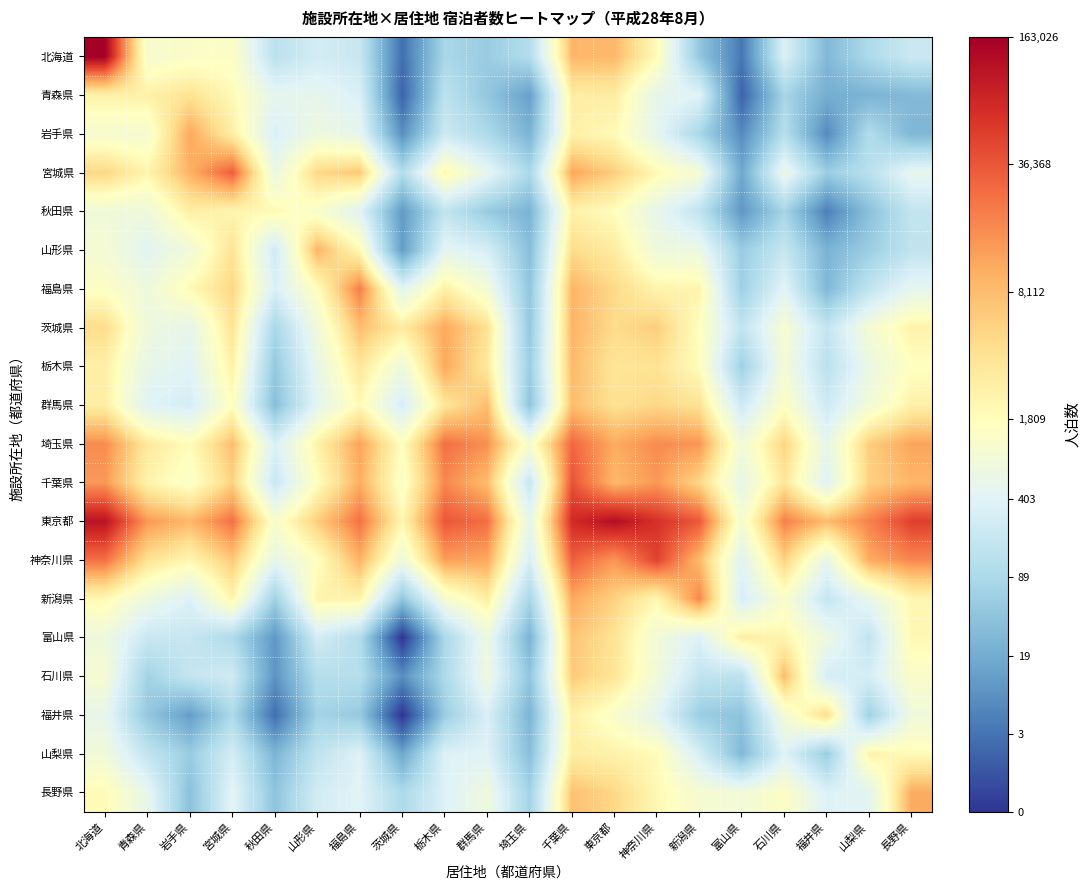

Reading left to right, what are all the values shown in this chart?

北海道: 北海道=12.0	青森県=7.0	岩手県=7.2	宮城県=7.3	秋田県=4.9	山形県=5.6	福島県=5.3	茨城県=1.4	栃木県=4.4	群馬県=4.0	埼玉県=4.7	千葉県=9.1	東京都=9.1	神奈川県=7.5	新潟県=3.9	富山県=1.6	石川県=5.8	福井県=3.4	山梨県=4.6	長野県=5.4
青森県: 北海道=7.8	青森県=7.9	岩手県=8.2	宮城県=7.6	秋田県=6.2	山形県=6.3	福島県=5.8	茨城県=1.1	栃木県=5.0	群馬県=3.9	埼玉県=2.6	千葉県=8.0	東京都=8.0	神奈川県=6.3	新潟県=6.0	富山県=1.1	石川県=4.4	福井県=3.0	山梨県=3.2	長野県=3.4
岩手県: 北海道=7.0	青森県=7.0	岩手県=9.3	宮城県=7.9	秋田県=5.8	山形県=6.6	福島県=6.3	茨城県=2.2	栃木県=5.4	群馬県=4.6	埼玉県=3.2	千葉県=7.8	東京都=7.6	神奈川県=6.2	新潟県=4.5	富山県=2.1	石川県=4.8	福井県=2.1	山梨県=4.7	長野県=3.3
宮城県: 北海道=8.5	青森県=7.7	岩手県=9.2	宮城県=10.4	秋田県=6.5	山形県=8.5	福島県=8.8	茨城県=4.7	栃木県=7.7	群馬県=6.3	埼玉県=4.5	千葉県=9.3	東京都=8.7	神奈川県=7.6	新潟県=6.9	富山県=2.9	石川県=6.5	福井県=4.1	山梨県=4.9	長野県=6.3
秋田県: 北海道=6.7	青森県=6.7	岩手県=7.9	宮城県=7.7	秋田県=7.6	山形県=7.1	福島県=6.0	茨城県=2.5	栃木県=5.1	群馬県=4.0	埼玉県=3.2	千葉県=7.9	東京都=7.4	神奈川県=6.3	新潟県=5.1	富山県=2.4	石川県=4.4	福井県=1.8	山梨県=3.6	長野県=5.2
山形県: 北海道=6.9	青森県=6.1	岩手県=6.8	宮城県=8.2	秋田県=5.5	山形県=9.1	福島県=7.6	茨城県=2.6	栃木県=6.2	群馬県=5.7	埼玉県=3.6	千葉県=8.4	東京都=8.0	神奈川県=6.7	新潟県=6.5	富山県=4.0	石川県=5.2	福井県=3.2	山梨県=4.1	長野県=5.1
福島県: 北海道=7.3	青森県=6.6	岩手県=7.6	宮城県=8.5	秋田県=5.8	山形県=7.4	福島県=10.0	茨城県=6.1	栃木県=7.9	群馬県=6.9	埼玉県=3.8	千葉県=9.1	東京都=8.5	神奈川県=7.8	新潟県=7.8	富山県=4.2	石川県=6.1	福井県=3.4	山梨県=5.1	長野県=6.3
茨城県: 北海道=8.4	青森県=6.6	岩手県=6.3	宮城県=8.2	秋田県=4.5	山形県=6.8	福島県=9.0	茨城県=8.0	栃木県=9.3	群馬県=8.3	埼玉県=3.9	千葉県=9.1	東京都=8.4	神奈川県=8.7	新潟県=7.4	富山県=5.1	石川県=7.0	福井県=5.2	山梨県=6.9	長野県=7.8
栃木県: 北海道=7.9	青森県=6.3	岩手県=6.0	宮城県=7.9	秋田県=3.9	山形県=6.4	福島県=8.2	茨城県=6.7	栃木県=9.3	群馬県=8.1	埼玉県=4.1	千葉県=9.0	東京都=8.2	神奈川県=8.3	新潟県=7.5	富山県=4.2	石川県=6.9	福井県=4.9	山梨県=6.5	長野県=7.4
群馬県: 北海道=7.9	青森県=6.0	岩手県=5.6	宮城県=7.4	秋田県=3.6	山形県=6.2	福島県=7.6	茨城県=5.7	栃木県=8.2	群馬県=9.0	埼玉県=3.8	千葉県=9.0	東京都=8.3	神奈川県=8.5	新潟県=8.2	富山県=5.5	石川県=7.3	福井県=5.5	山梨県=6.8	長野県=7.9
埼玉県: 北海道=9.7	青森県=8.1	岩手県=7.5	宮城県=9.0	秋田県=5.8	山形県=7.8	福島県=9.4	茨城県=7.4	栃木県=10.1	群馬県=9.7	埼玉県=7.1	千葉県=10.3	東京都=9.3	神奈川県=9.7	新潟県=9.6	富山県=6.8	石川県=8.6	福井県=6.3	山梨県=8.7	長野県=9.4
千葉県: 北海道=9.6	青森県=7.8	岩手県=7.2	宮城県=8.6	秋田県=5.3	山形県=7.4	福島県=9.2	茨城県=7.2	栃木県=9.8	群馬県=9.0	埼玉県=5.3	千葉県=10.6	東京都=9.1	神奈川県=9.6	新潟県=8.5	富山県=6.3	石川県=8.2	福井県=6.0	山梨県=8.6	長野県=9.1
東京都: 北海道=11.6	青森県=9.5	岩手県=9.1	宮城県=10.1	秋田県=7.1	山形県=8.7	福島県=10.1	茨城県=7.7	栃木県=10.5	群馬県=10.2	埼玉県=6.3	千葉県=11.2	東京都=11.7	神奈川県=11.1	新潟県=10.5	富山県=6.9	石川県=9.9	福井県=9.0	山梨県=9.9	長野県=10.8
神奈川県: 北海道=10.1	青森県=8.3	岩手県=7.7	宮城県=8.8	秋田県=6.3	山形県=7.4	福島県=9.2	茨城県=6.6	栃木県=9.5	群馬県=9.3	埼玉県=5.7	千葉県=10.4	東京都=9.6	神奈川県=10.8	新潟県=9.0	富山県=6.0	石川県=8.6	福井県=6.3	山梨県=9.3	長野県=9.8
新潟県: 北海道=7.6	青森県=6.6	岩手県=5.9	宮城県=7.7	秋田県=4.2	山形県=7.8	福島県=7.8	茨城県=3.9	栃木県=6.9	群馬県=8.0	埼玉県=4.4	千葉県=9.3	東京都=8.6	神奈川県=7.7	新潟県=9.8	富山県=5.7	石川県=7.2	福井県=5.2	山梨県=6.3	長野県=7.7
富山県: 北海道=6.6	青森県=5.4	岩手県=5.2	宮城県=4.6	秋田県=2.4	山形県=5.6	福島県=4.7	茨城県=0.0	栃木県=4.5	群馬県=6.6	埼玉県=3.2	千葉県=8.9	東京都=8.2	神奈川県=6.8	新潟県=5.9	富山県=8.0	石川県=7.7	福井県=6.6	山梨県=5.1	長野県=7.7
石川県: 北海道=7.0	青森県=4.3	岩手県=5.2	宮城県=5.5	秋田県=2.3	山形県=4.8	福島県=4.8	茨城県=2.2	栃木県=4.5	群馬県=6.7	埼玉県=3.8	千葉県=8.7	東京都=8.2	神奈川県=6.8	新潟県=5.1	富山県=5.0	石川県=9.0	福井県=5.6	山梨県=5.7	長野県=7.2
福井県: 北海道=6.3	青森県=3.9	岩手県=2.6	宮城県=4.6	秋田県=1.4	山形県=4.3	福島県=4.0	茨城県=0.0	栃木県=4.0	群馬県=5.8	埼玉県=3.3	千葉県=7.9	東京都=7.2	神奈川県=6.2	新潟県=4.1	富山県=3.7	石川県=6.9	福井県=8.4	山梨県=4.2	長野県=6.7
山梨県: 北海道=6.8	青森県=5.1	岩手県=4.0	宮城県=5.6	秋田県=3.3	山形県=5.1	福島県=5.9	茨城県=2.8	栃木県=5.9	群馬県=6.0	埼玉県=3.6	千葉県=8.0	東京都=7.8	神奈川県=7.6	新潟県=5.7	富山県=3.4	石川県=6.0	福井県=4.0	山梨県=7.8	長野県=7.6
長野県: 北海道=7.6	青森県=6.3	岩手県=3.6	宮城県=6.1	秋田県=3.8	山形県=5.6	福島県=6.0	茨城県=4.6	栃木県=5.9	群馬県=6.7	埼玉県=4.3	千葉県=8.9	東京都=8.5	神奈川県=7.6	新潟県=7.0	富山県=6.8	石川県=7.3	福井県=5.9	山梨県=6.1	長野県=9.3